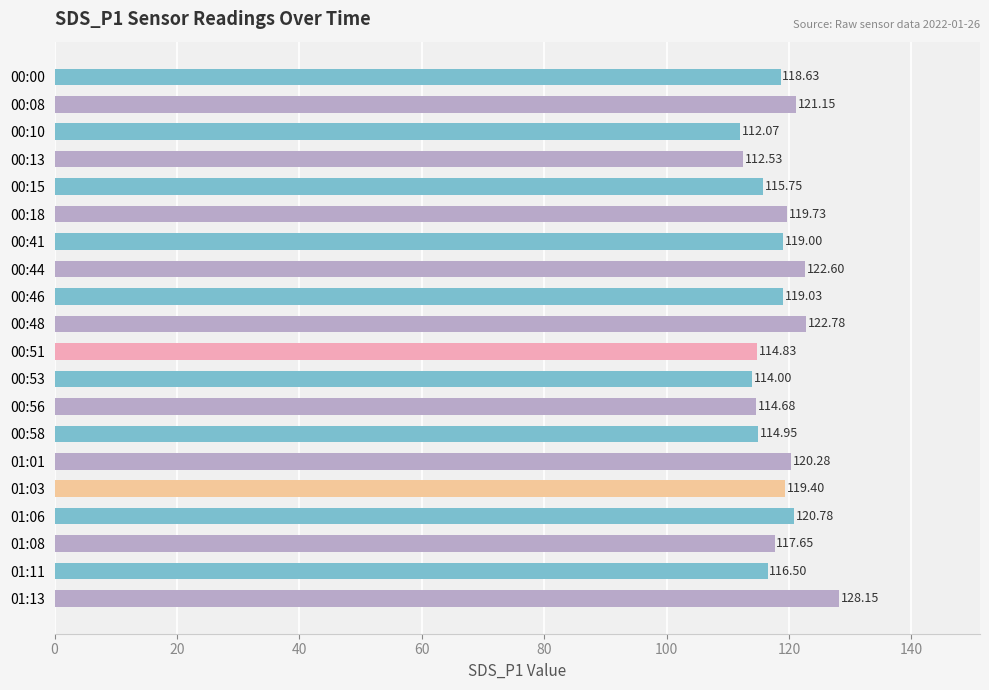

What is the difference between the maximum and minimum values?

16.1